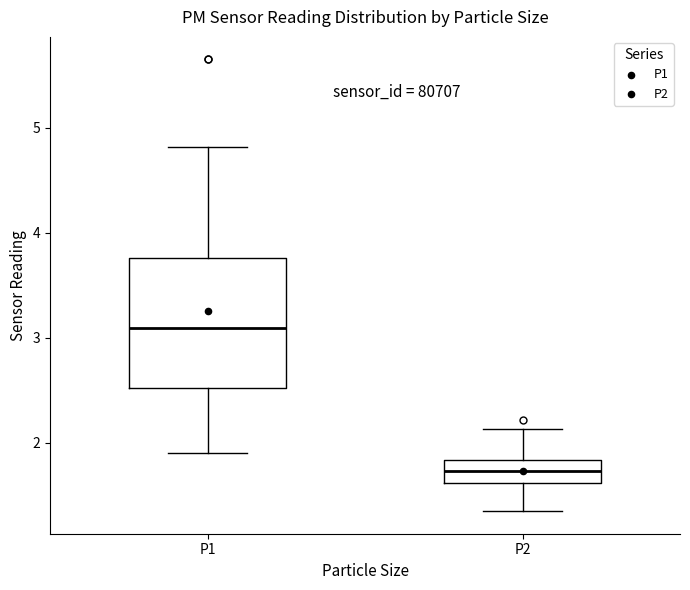

Which box is the tallest, from its lower edge to its upper edge?

P1